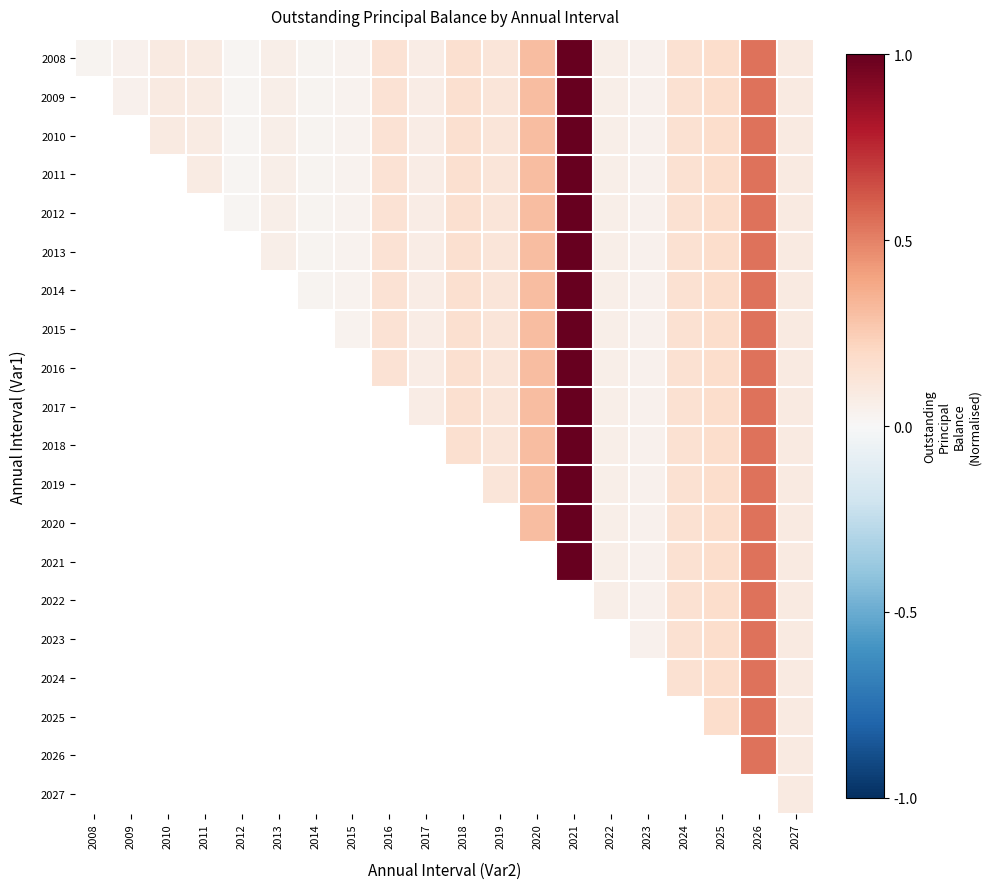

Which has a higher value, 2014 or 2012?

2014